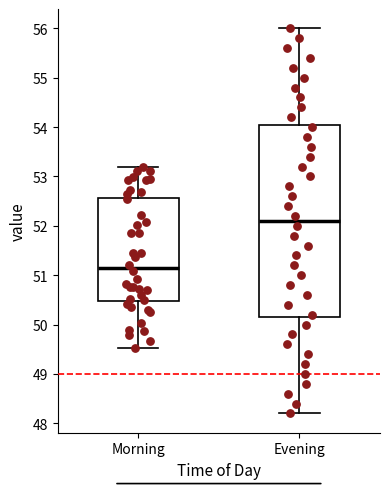

Where is the upper edge of the box for Evening on the y-axis? The values are not printed on the chart, so give them approximately, as read against the axis.

54.1